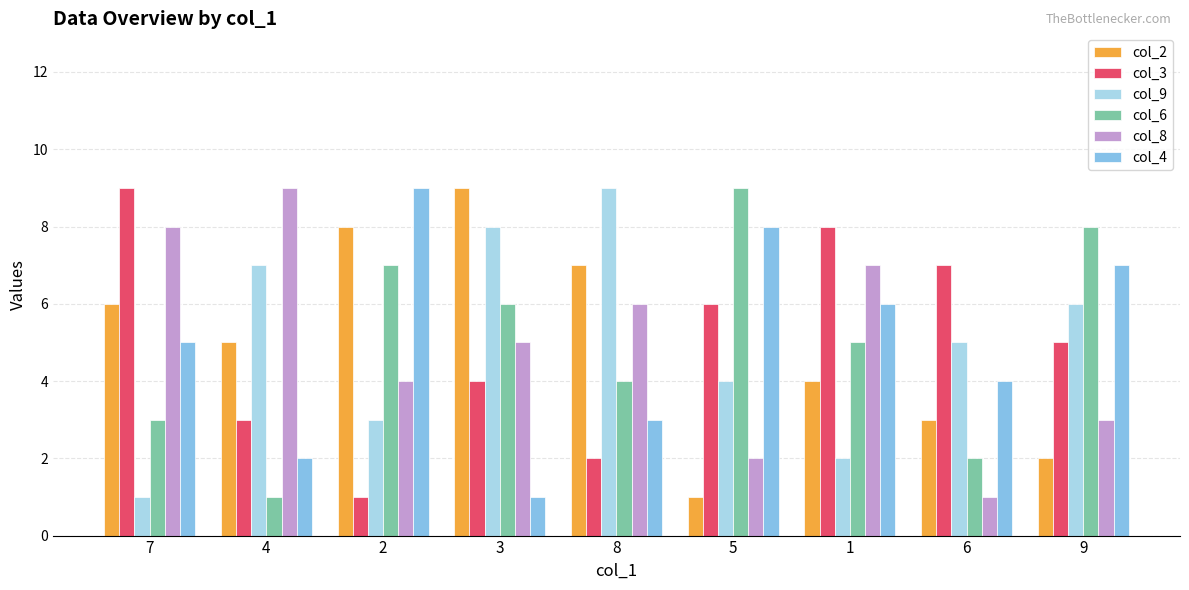

Between 7 and 2, which series saw the biggest shift?

col_3